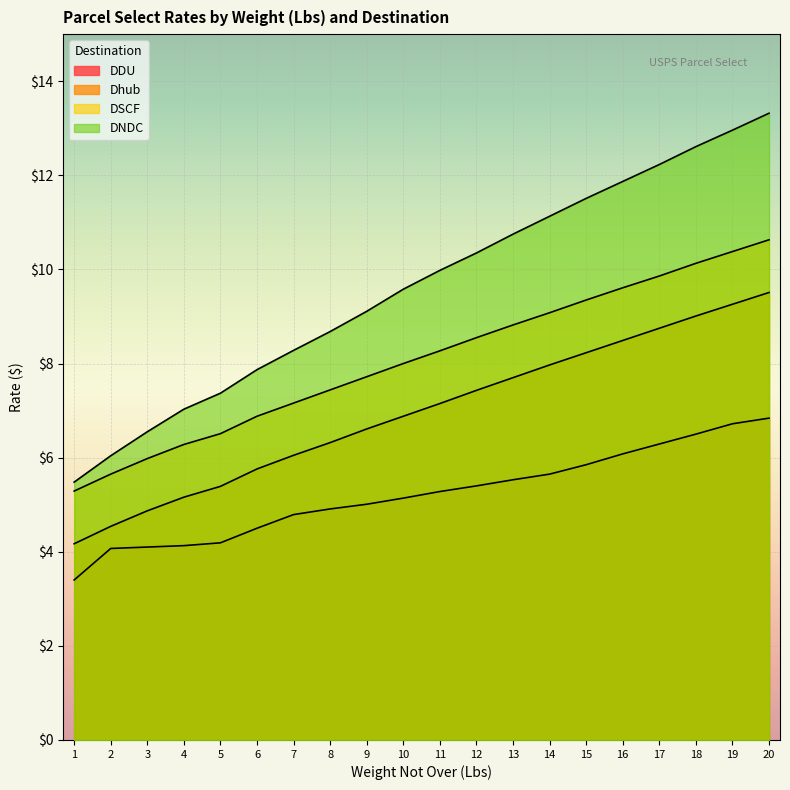

What is the value of the Dhub point at the 17th from the left?

8.8